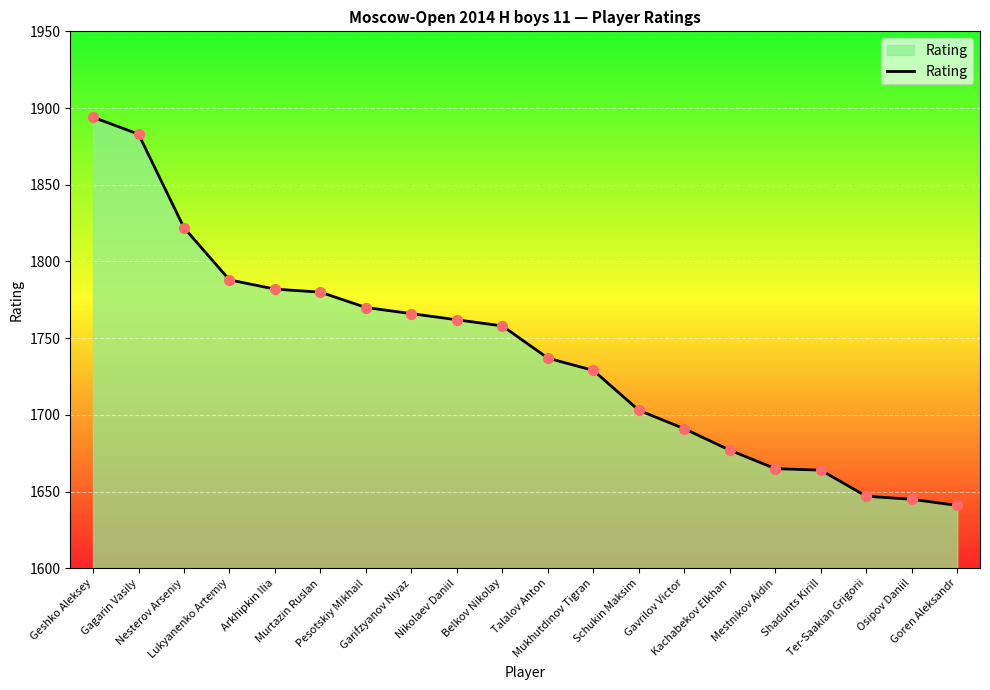

What is the change in value from Arkhipkin Ilia to Mestnikov Aidin?

-117